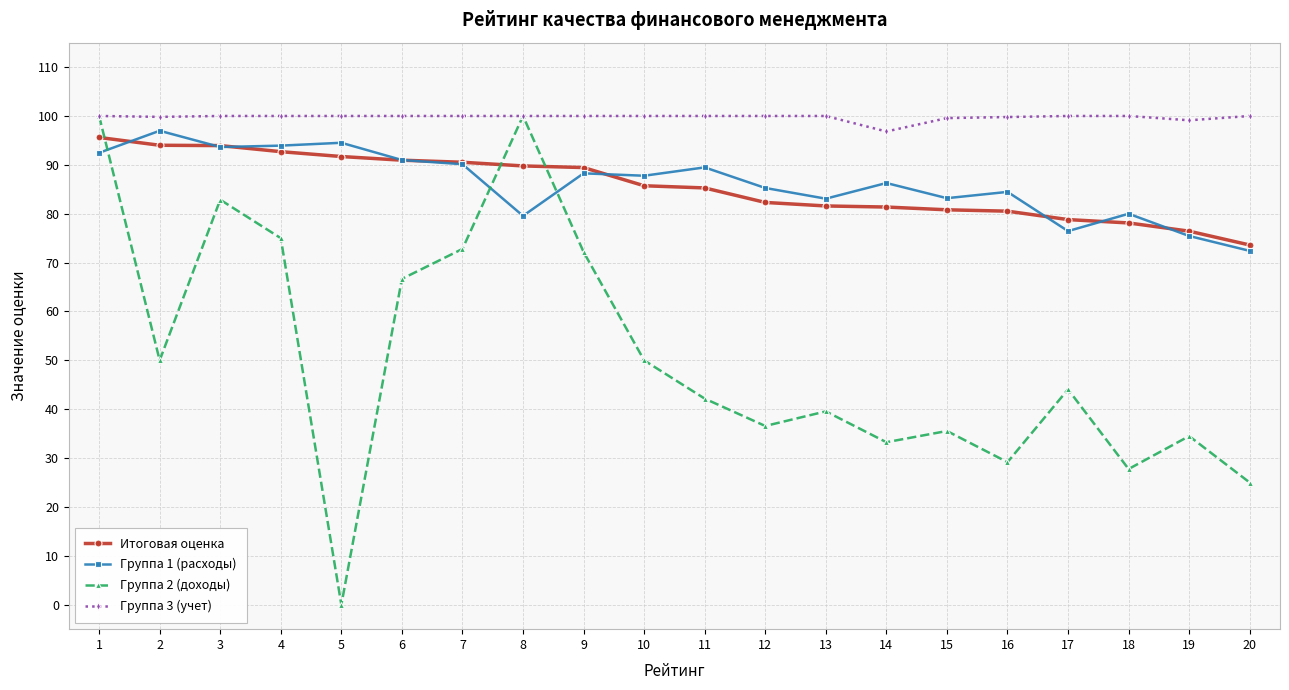

What are all the series names shown in the legend?

Итоговая оценка, Группа 1 (расходы), Группа 2 (доходы), Группа 3 (учет)